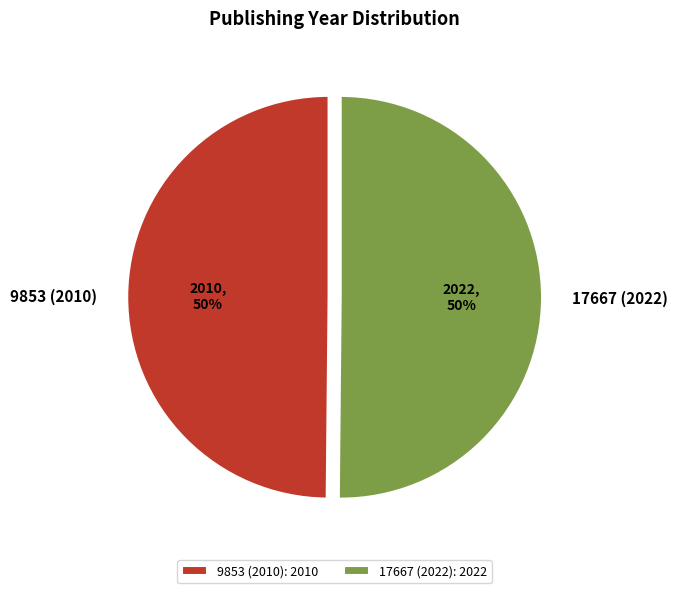

Approximately how many times larger is the value at 17667 (2022) compared to 9853 (2010)?

1.0